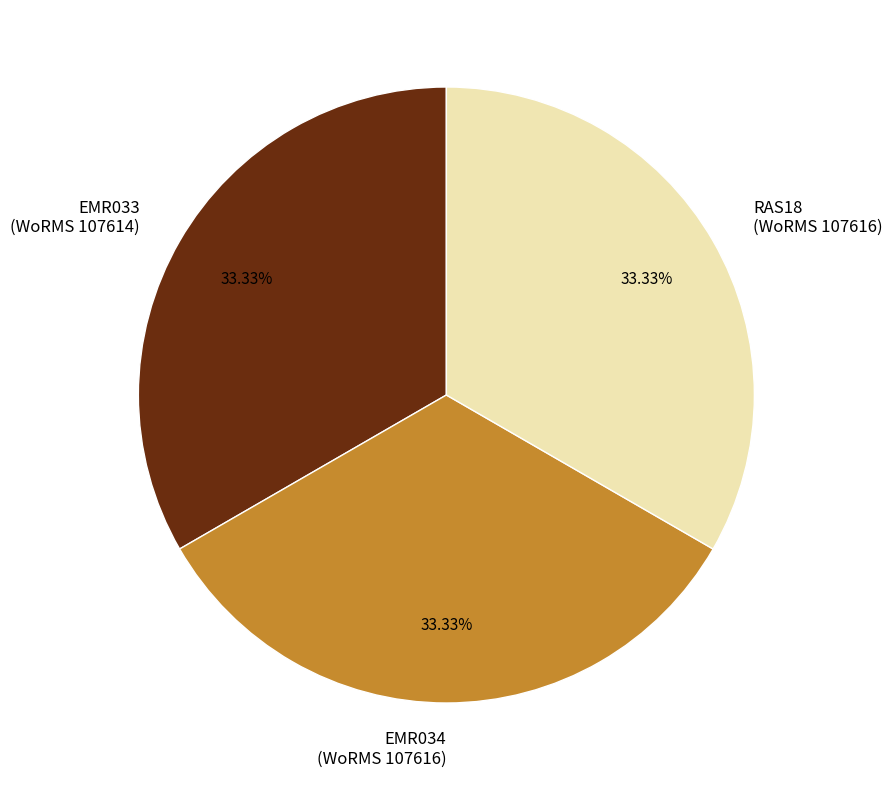

Count the number of slices in the pie.

3